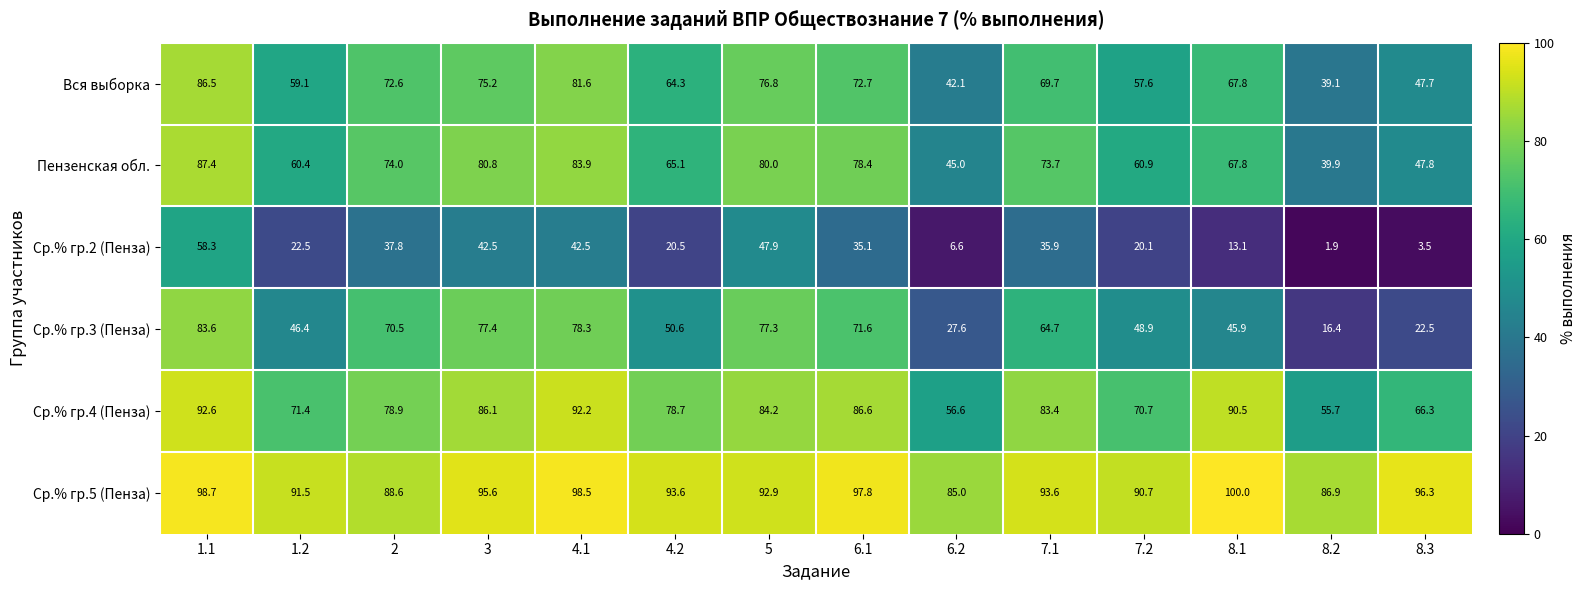

The Ср.% гр.2 (Пенза) series shows 37.8 at 2. True or false?

True